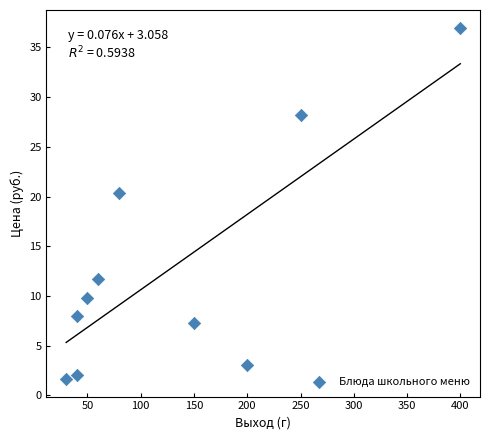

What Y value in the scatter plot is closest to 19?

20.4